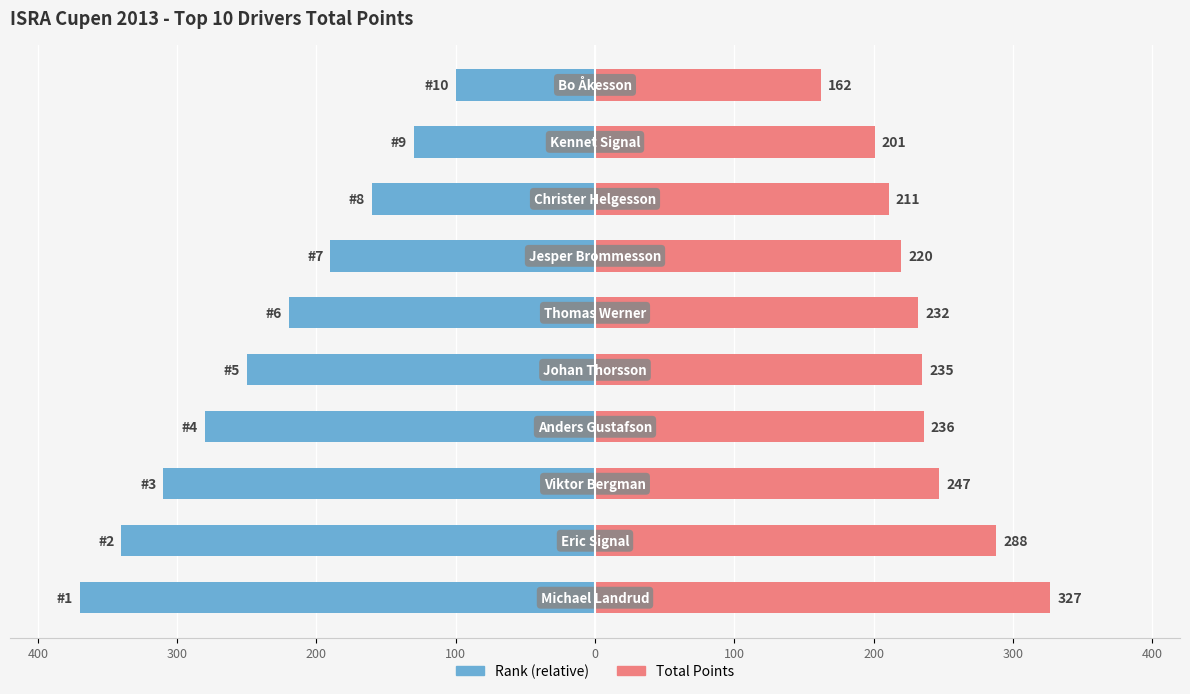

Which series has the widest spread of values?

Rank (relative)